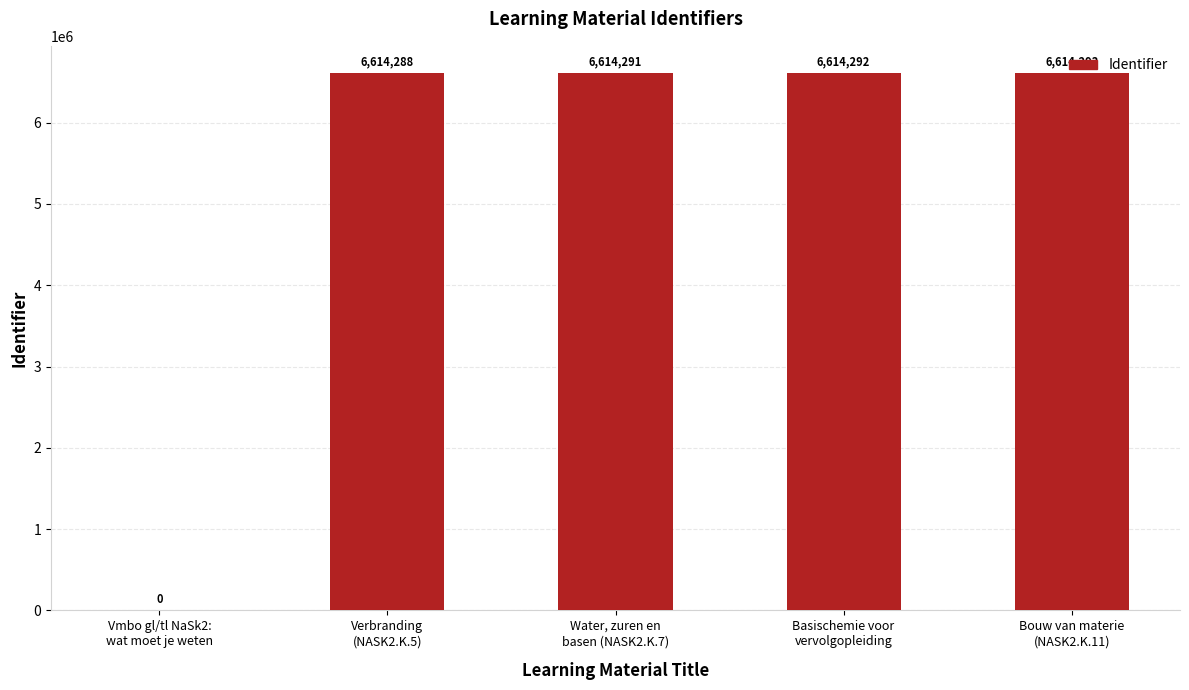

Between Water, zuren en
basen (NASK2.K.7) and Bouw van materie
(NASK2.K.11), which is larger?

Bouw van materie
(NASK2.K.11)